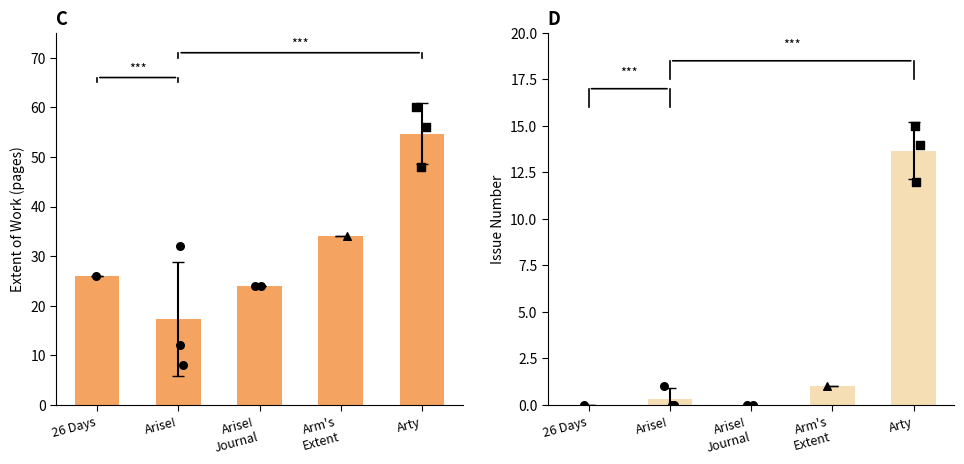

Which series contains the highest Y value?

Extent of Work